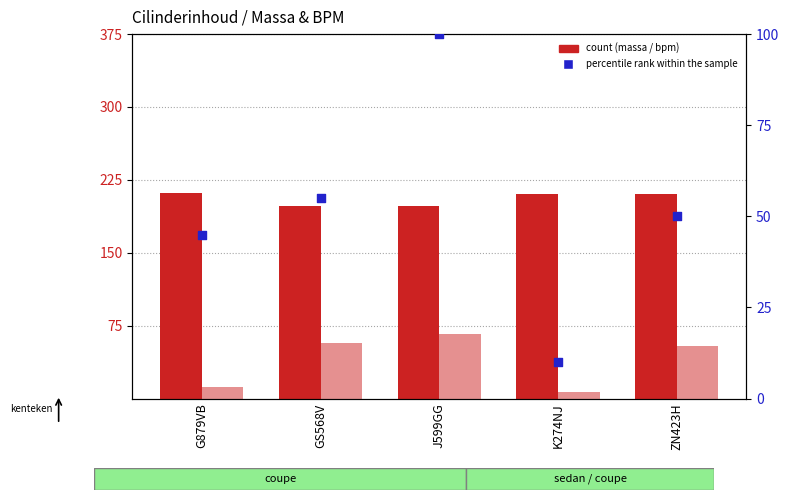

Which series has the largest Y range (max minus min)?

percentile rank within the sample